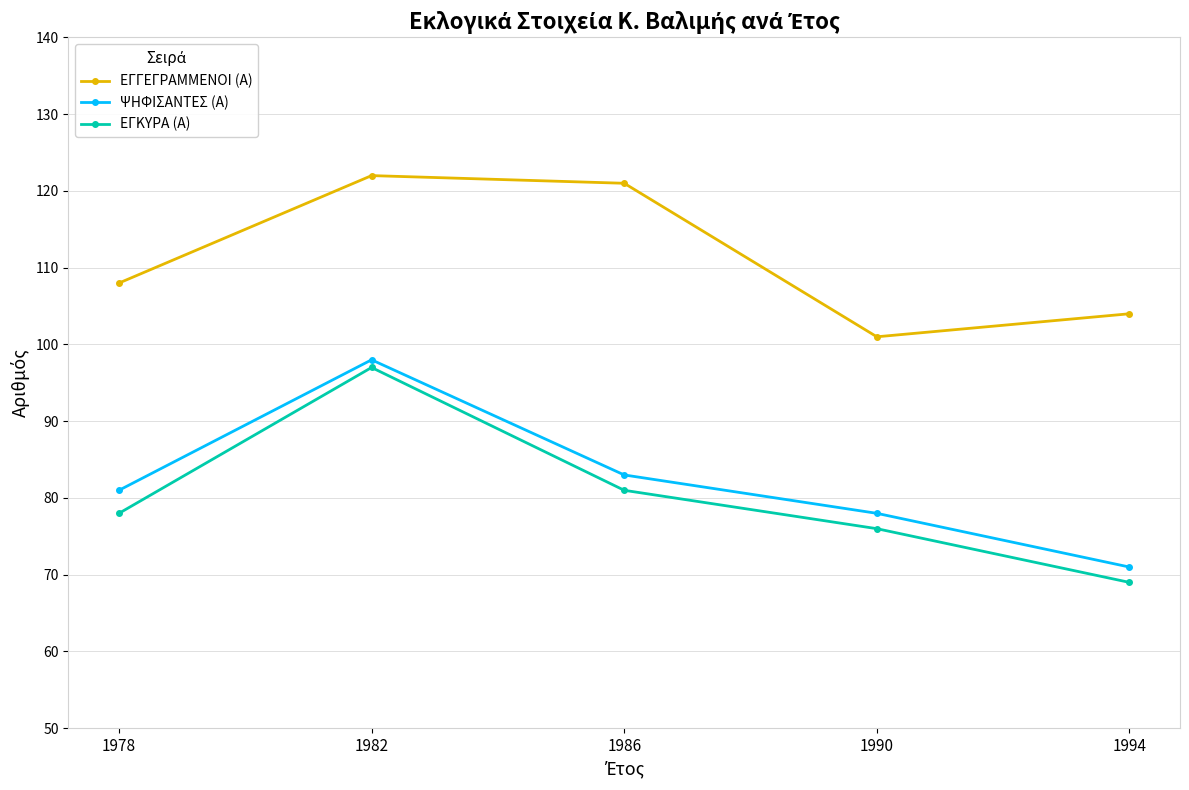

List the series in order of their peak value, lowest first.

ΕΓΚΥΡΑ (Α), ΨΗΦΙΣΑΝΤΕΣ (Α), ΕΓΓΕΓΡΑΜΜΕΝΟΙ (Α)